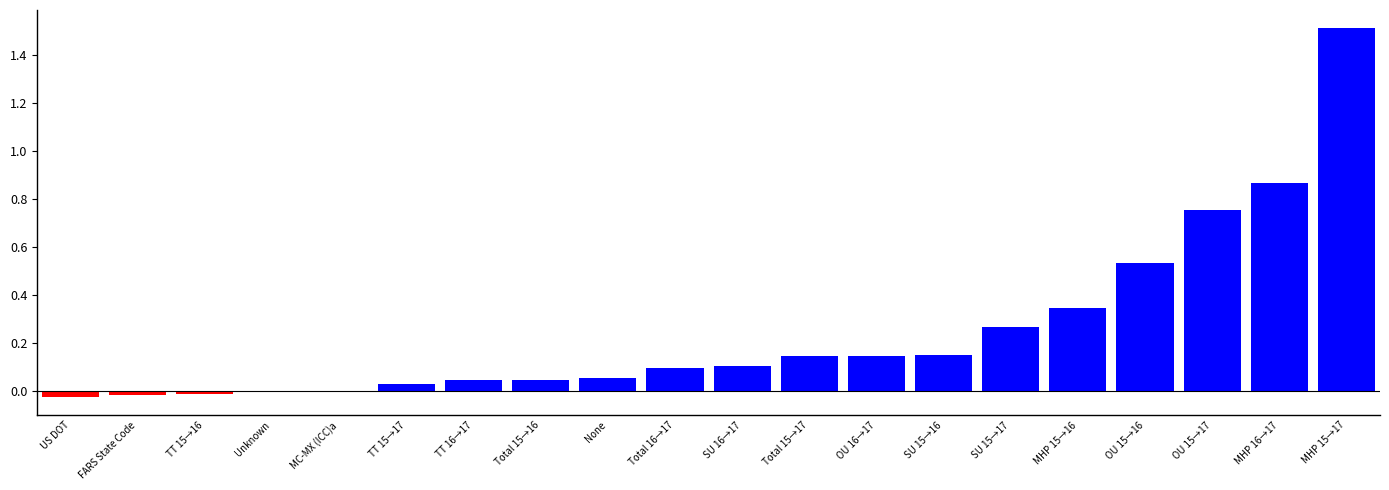

Count the number of categories in the chart.

20